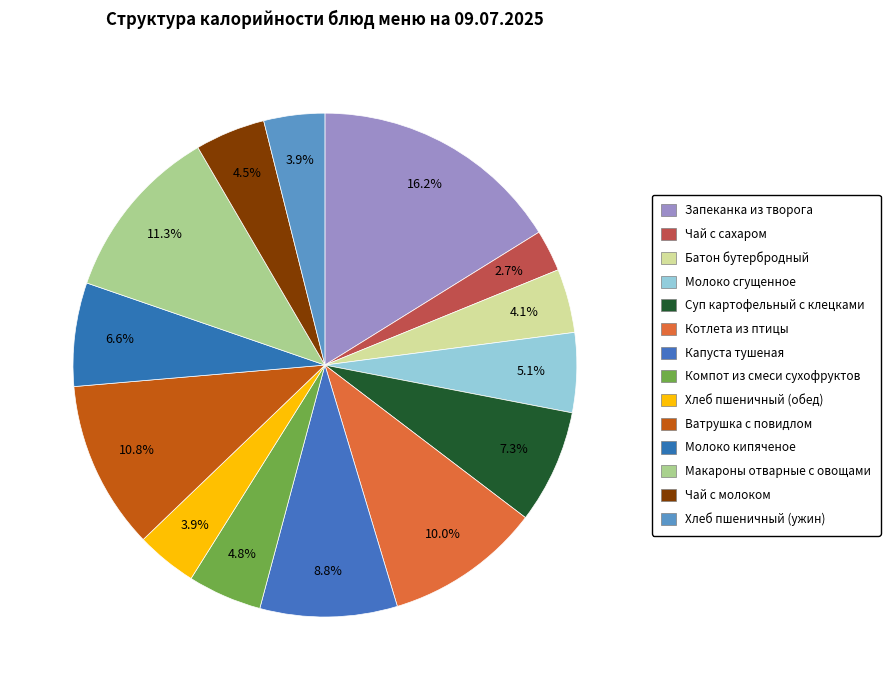

Which slice is the largest?

Запеканка из творога